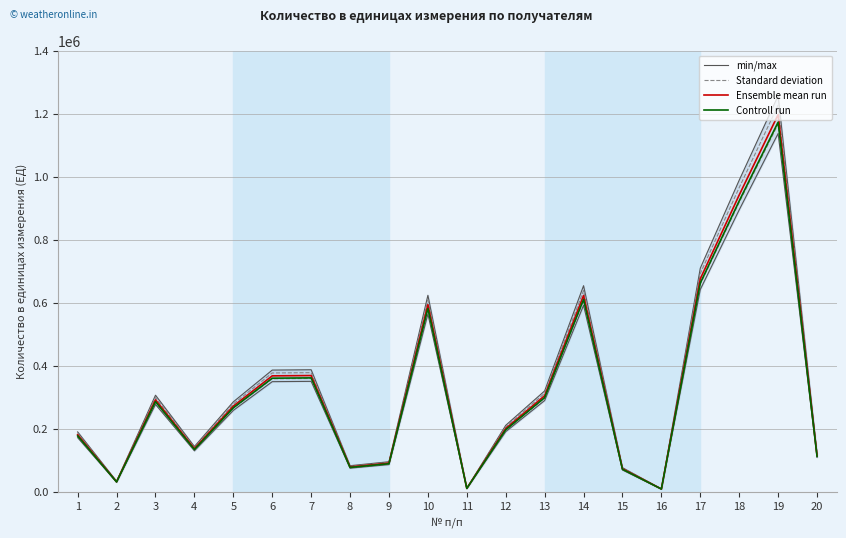

At which label is min/max closest to 633150?

10